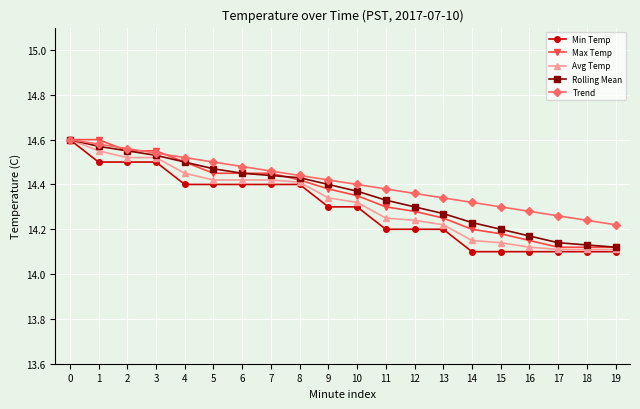

How many Min Temp values are between 14 and 15?

20